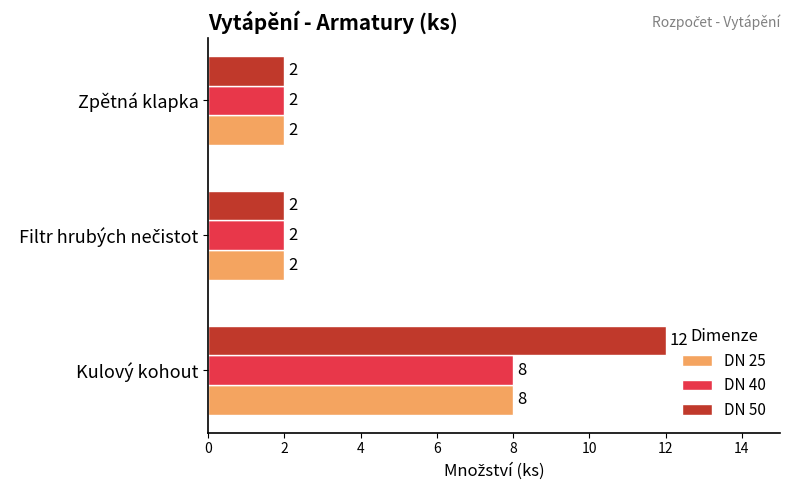

Which series has the largest total across all categories?

DN 50